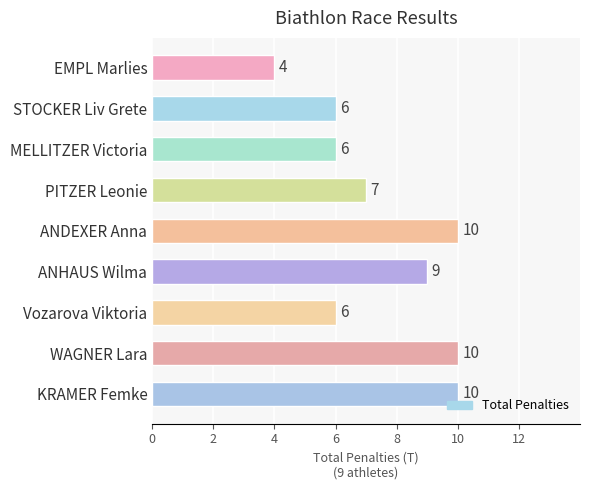

Read the value at WAGNER Lara.

10